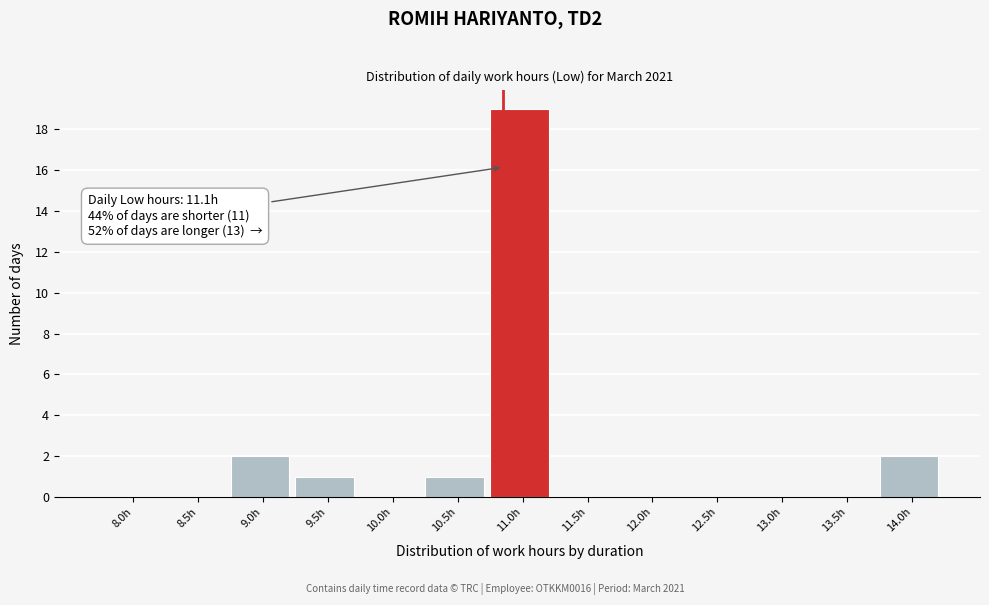

Reading right to left, list all the values displayed in this chart.

14.0h=2	13.5h=0	13.0h=0	12.5h=0	12.0h=0	11.5h=0	11.0h=19	10.5h=1	10.0h=0	9.5h=1	9.0h=2	8.5h=0	8.0h=0